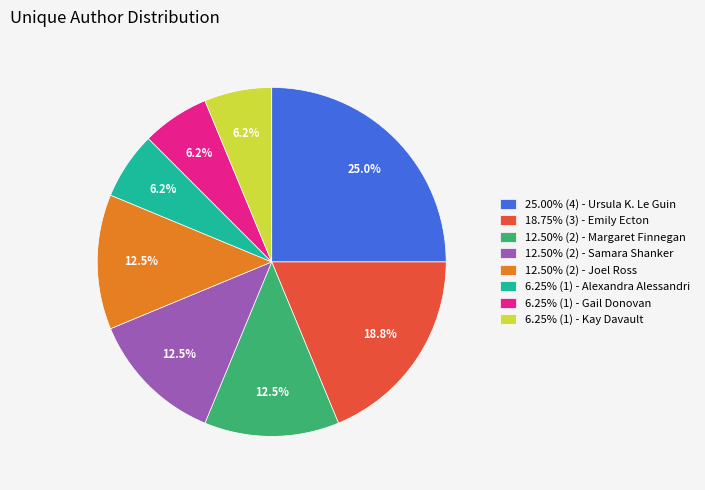

Is there a majority slice in this chart?

No